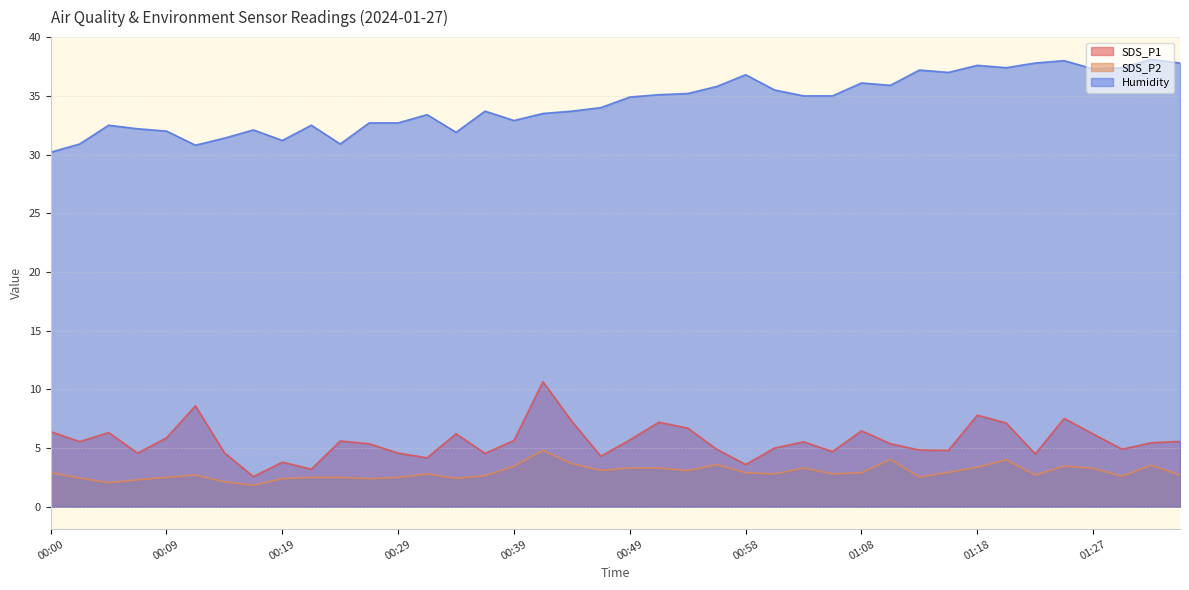

What is the sum of the SDS_P2 values at 00:49 and 00:09?

5.8